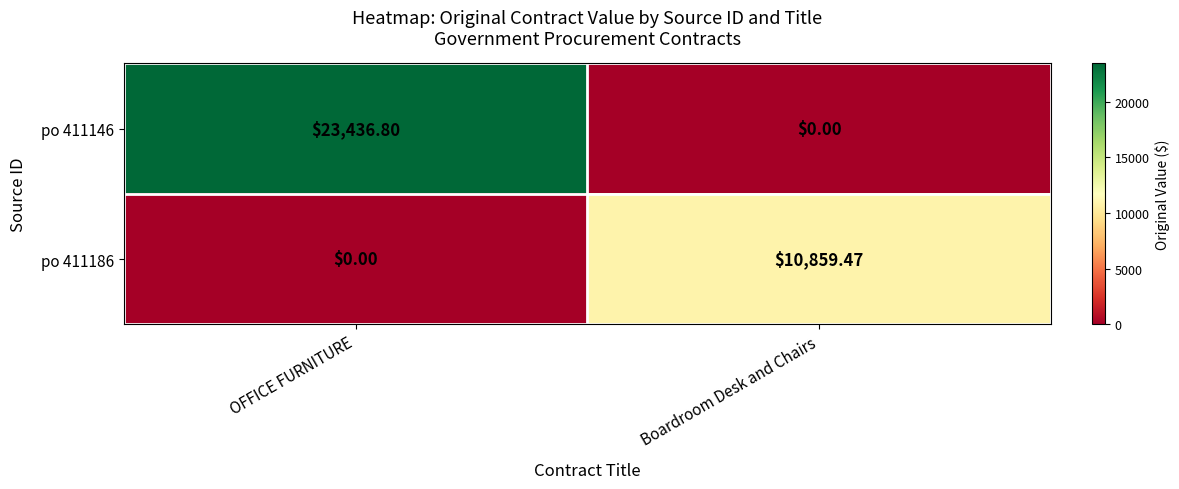

Is the value of po 411146 at Boardroom Desk and Chairs greater than the value of po 411186 at Boardroom Desk and Chairs?

No